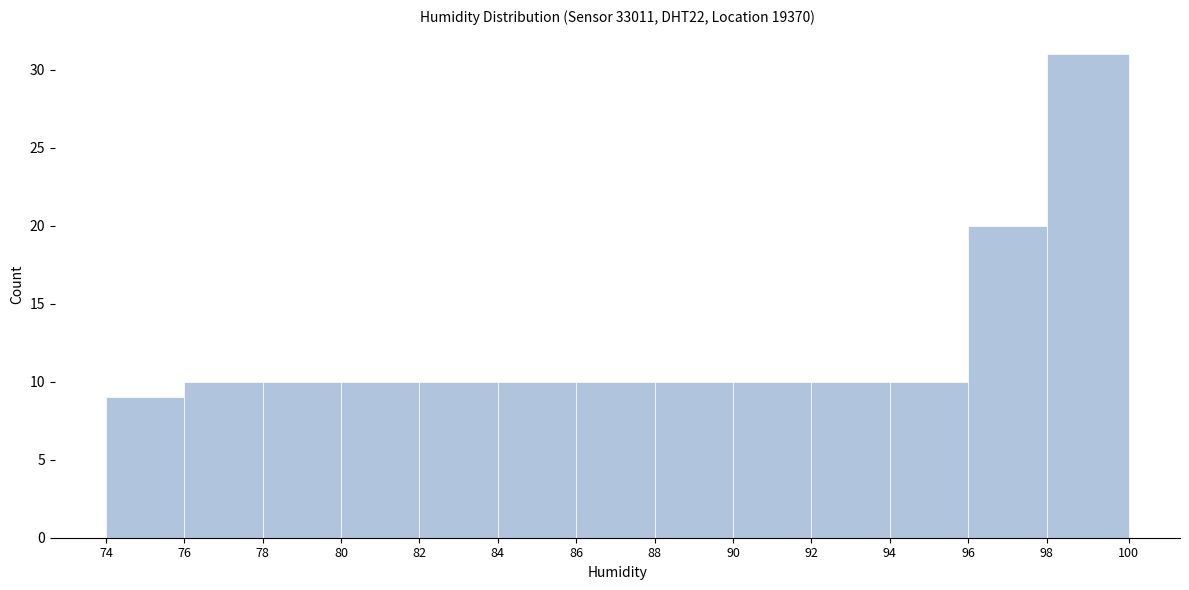

What is the height of the bar covering 94 to 96 on the x-axis? The values are not printed on the chart, so give them approximately, as read against the axis.

10